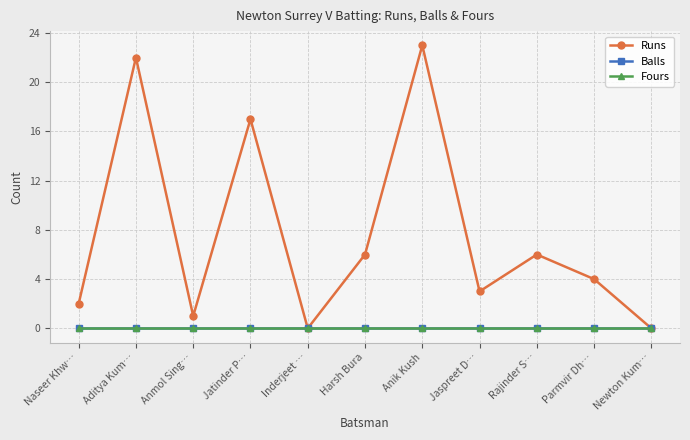

Is this an area chart (filled region under the line)?

No